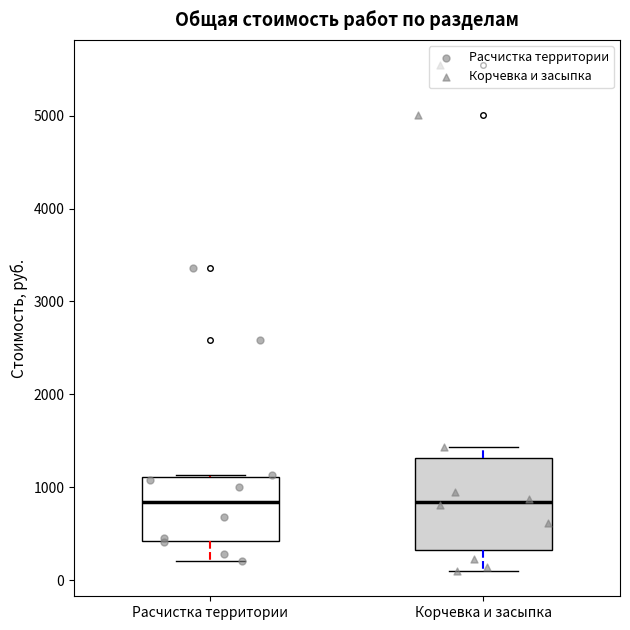

Comparing the boxes themselves (not the whiskers), which one is the tallest?

Корчевка и засыпка